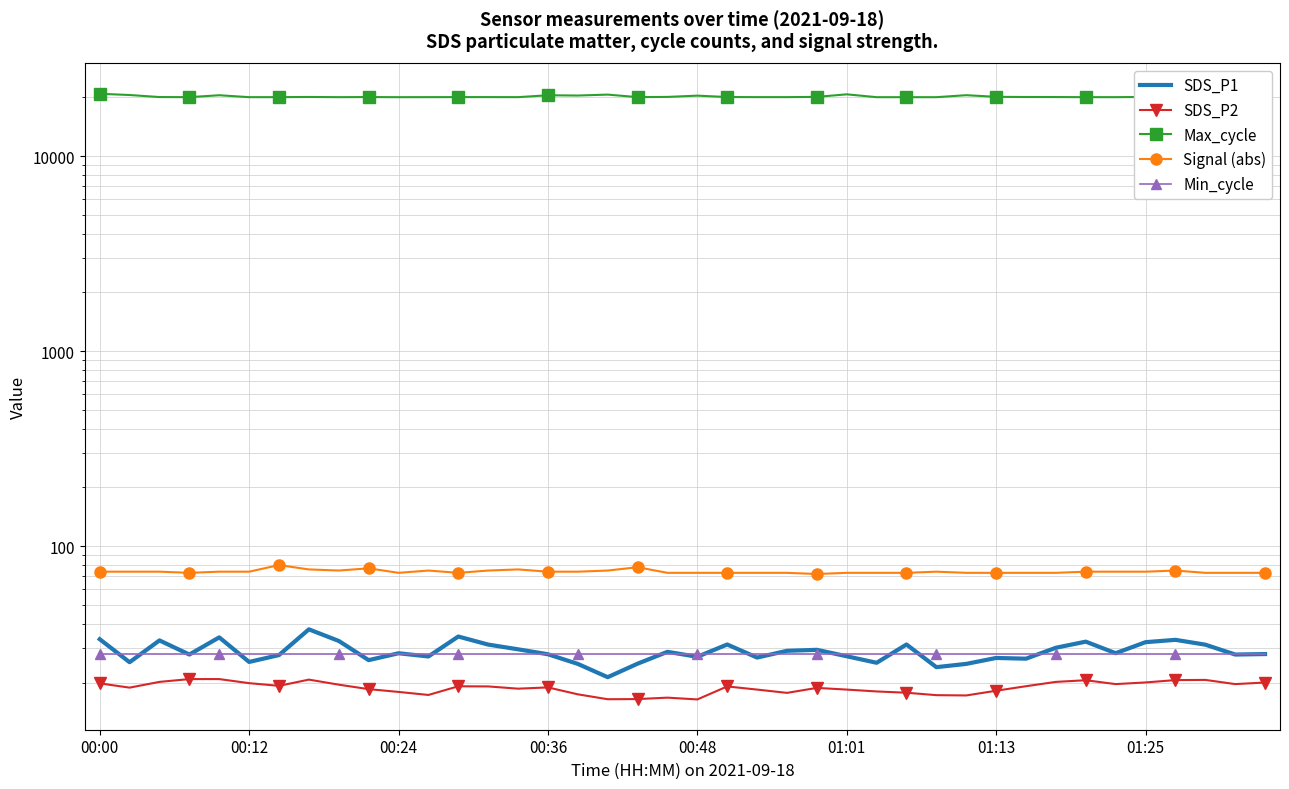

What is the total value across all series at 12?

20202.5